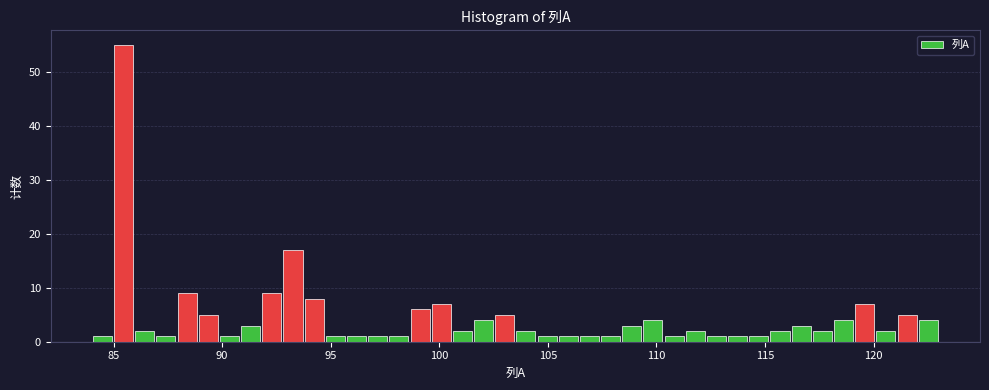

Around what value on the x-axis is the tallest bar? Give the approximate position of its centre, as read against the axis.

85.5